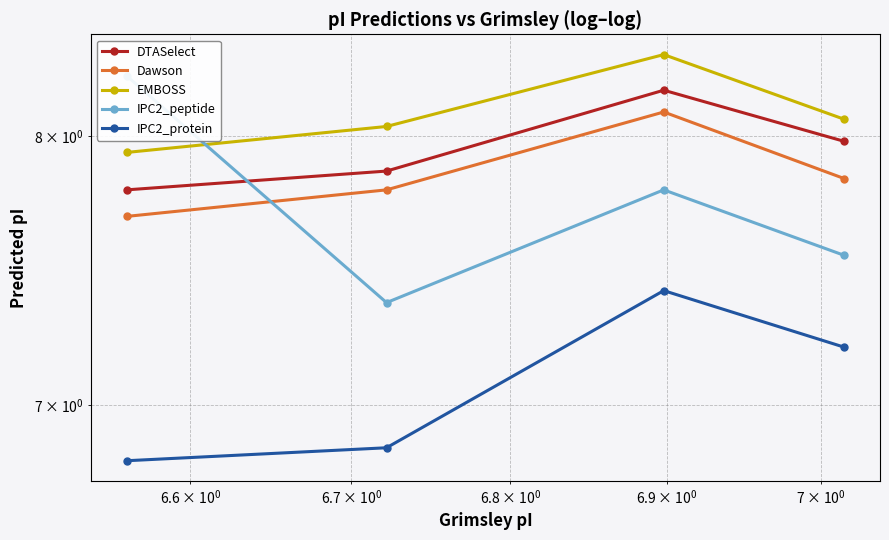

How many values in the IPC2_protein series are below 7?

2